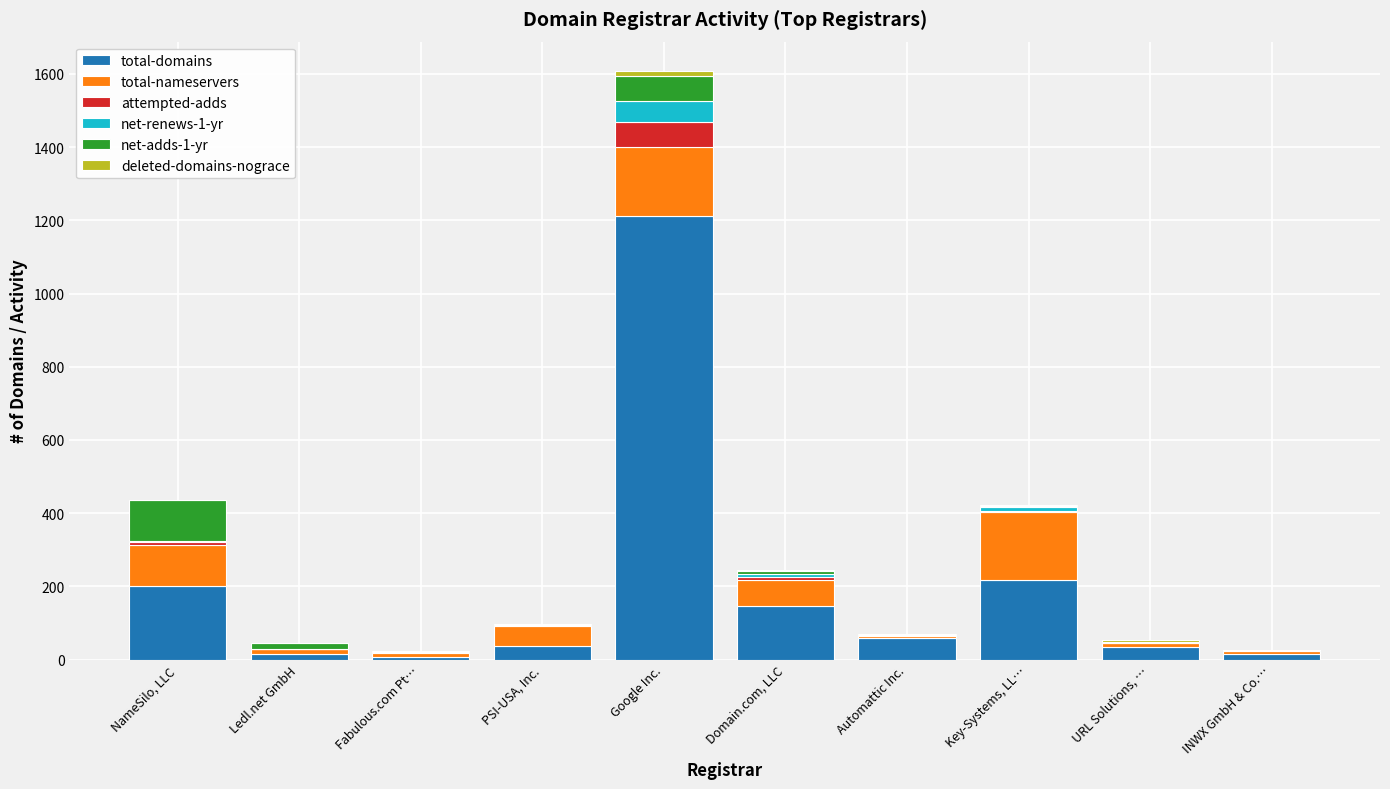

Are the bars grouped side by side (vs. stacked)?

No